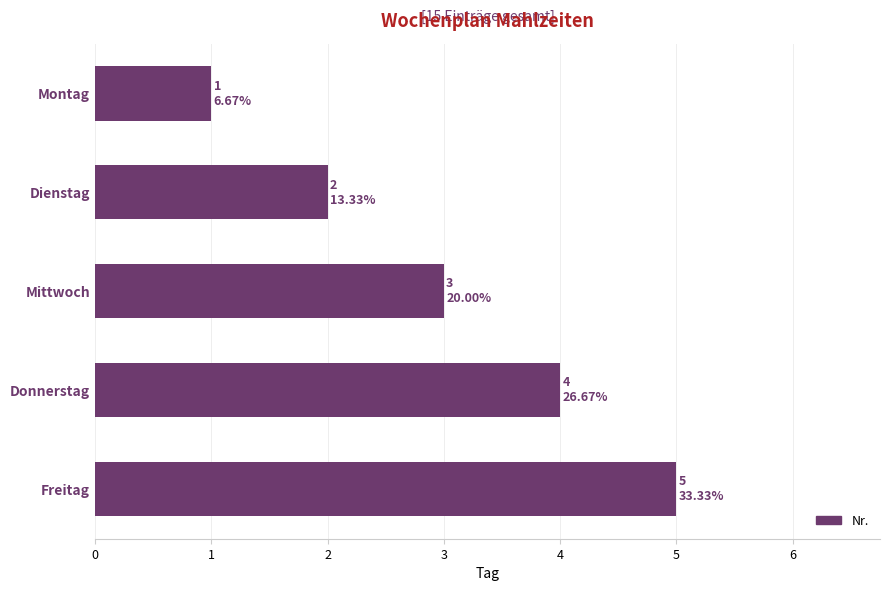

What is the label of the 4th bar from the bottom?

Dienstag